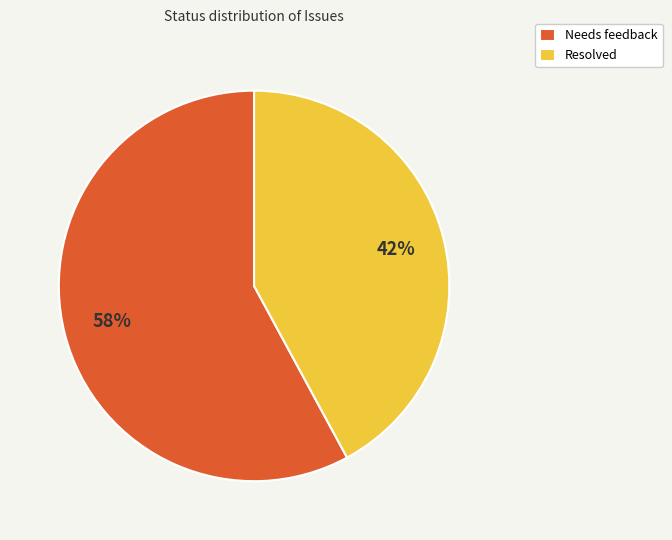

Rank the categories by value from highest to lowest.

Needs feedback, Resolved